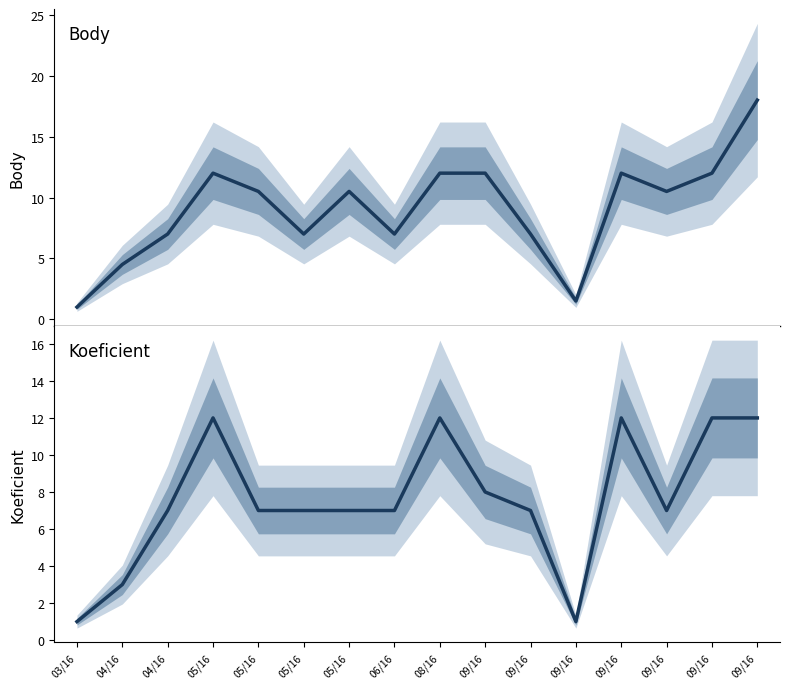

At which category does Koeficient reach its first local peak?

05/16